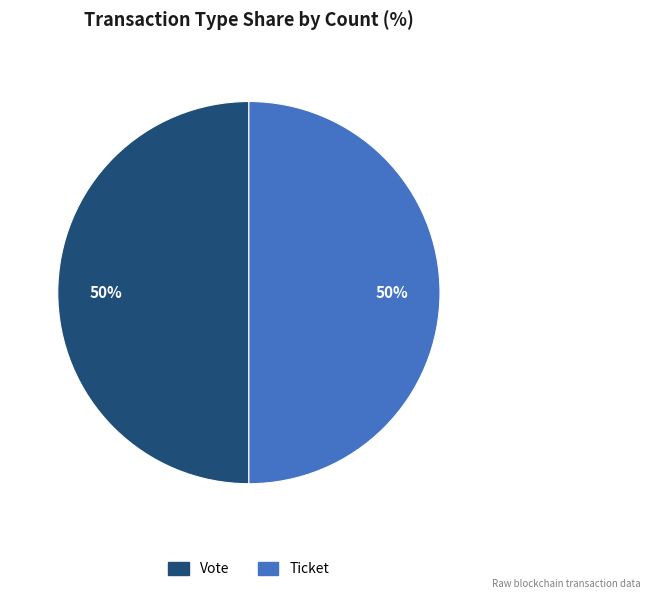

Combined, do Ticket and Vote account for over 50%?

Yes